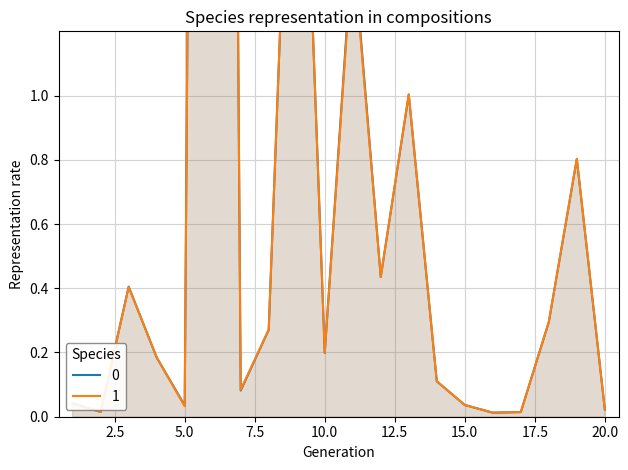

What are all the series names shown in the legend?

0, 1